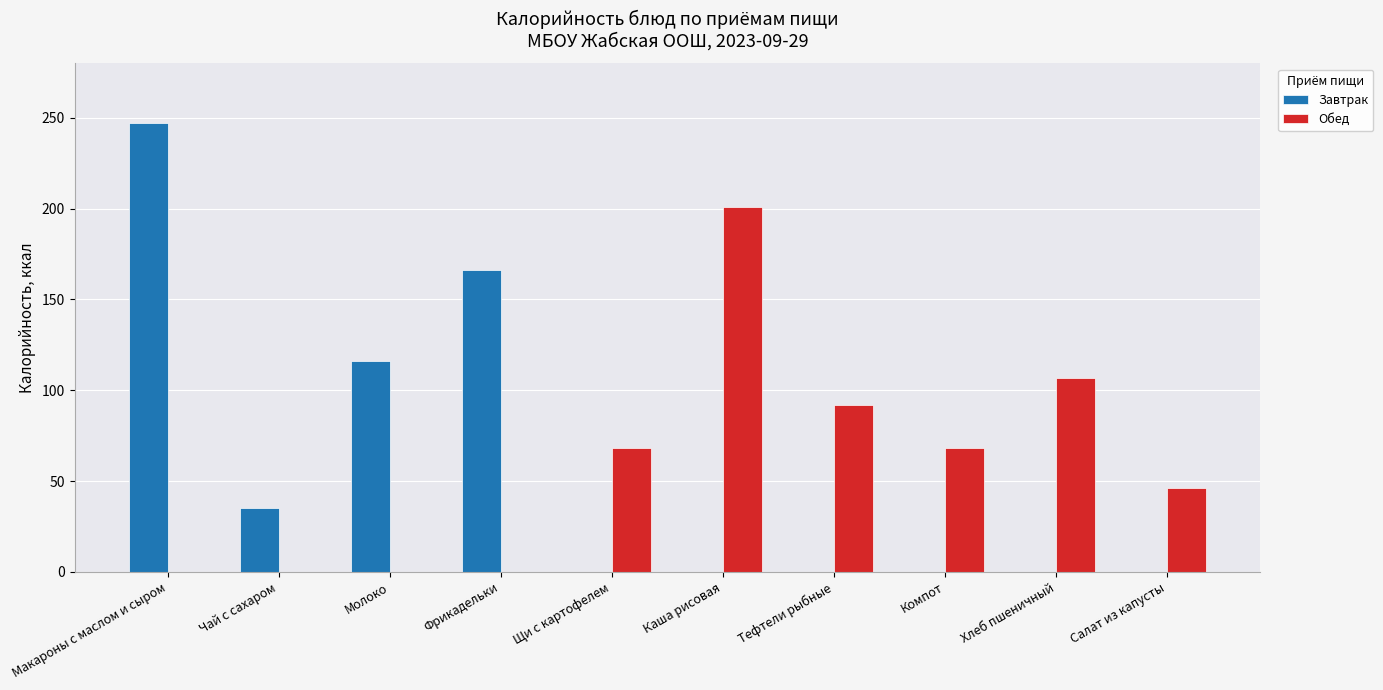

At which label is Завтрак closest to 123?

Молоко